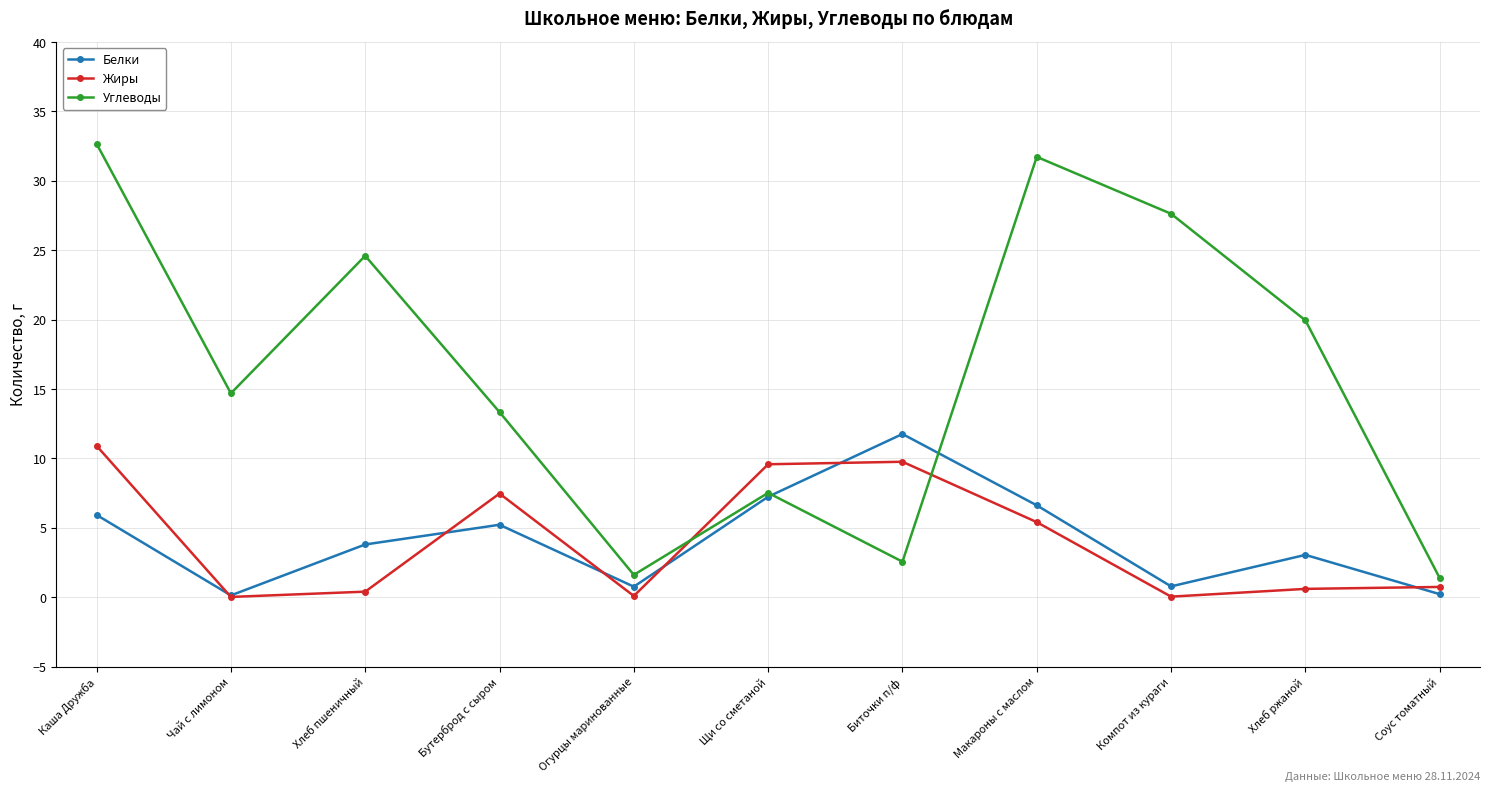

The Белки series shows 6.6 at Макароны с маслом. True or false?

True